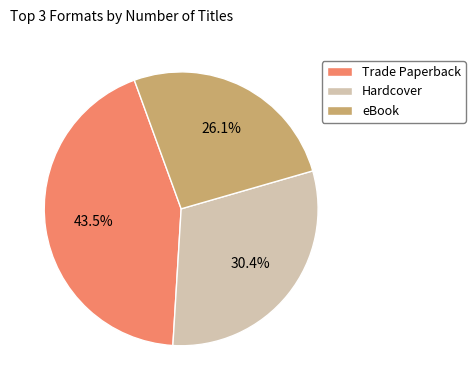

True or false: eBook accounts for 37% of the total.

False